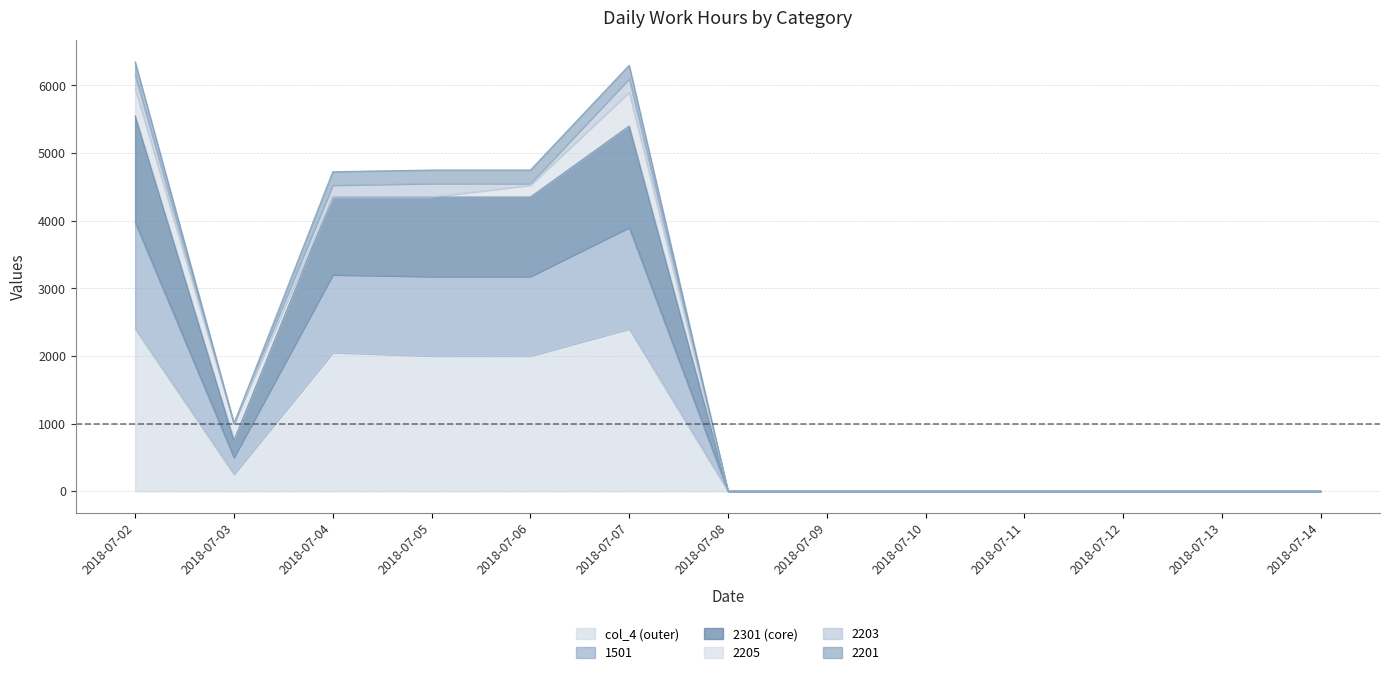

What is the difference between the maximum and minimum values in the 1501 series?

6350